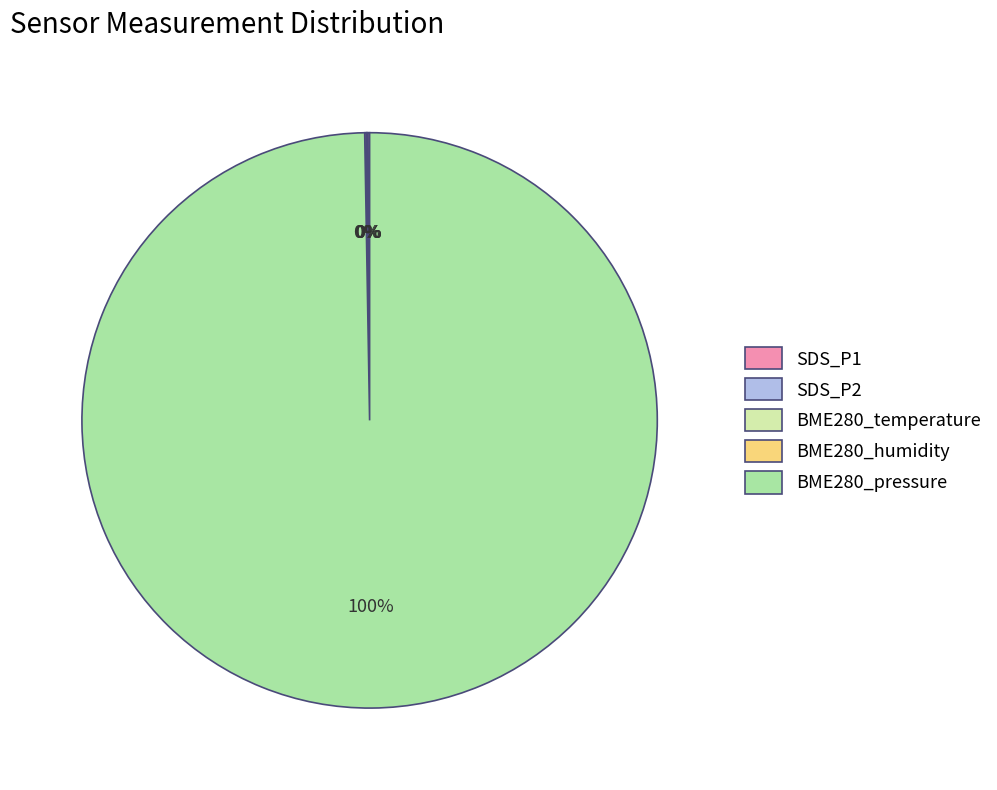

To the nearest percent, what portion does BME280_pressure represent?

100%